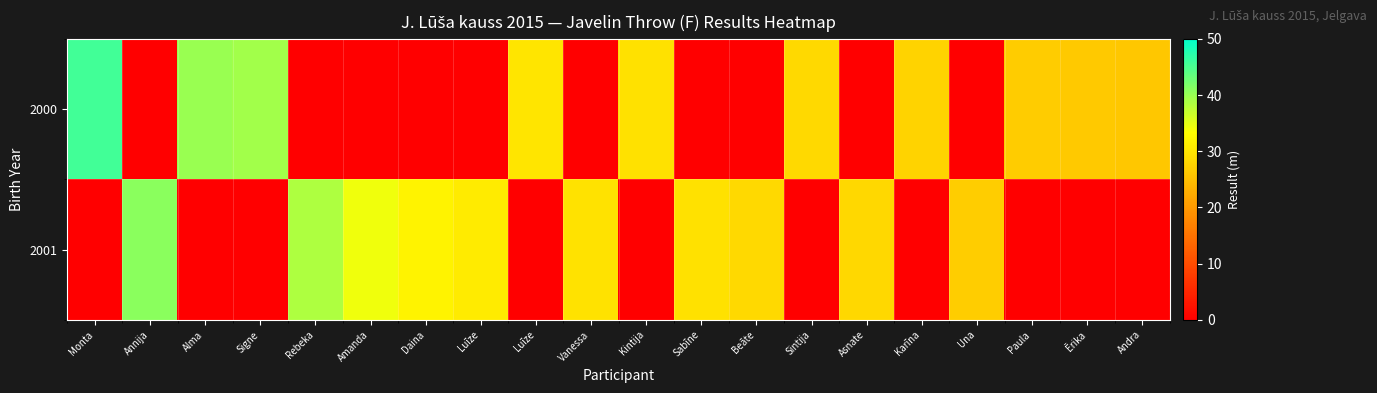

Reading left to right, transcribe all the data shown in this chart.

2000: Monta=45.6	Annija=0.0	Alma=40.0	Signe=39.4	Rebeka=0.0	Amanda=0.0	Daina=0.0	Luīze=0.0	Luīze=29.9	Vanessa=0.0	Kintija=29.5	Sabīne=0.0	Beāte=0.0	Sintija=28.4	Asnate=0.0	Karīna=27.6	Una=0.0	Paula=26.6	Ērika=26.3	Andra=26.0
2001: Monta=0.0	Annija=41.0	Alma=0.0	Signe=0.0	Rebeka=38.5	Amanda=34.3	Daina=31.8	Luīze=30.8	Luīze=0.0	Vanessa=29.6	Kintija=0.0	Sabīne=29.4	Beāte=28.4	Sintija=0.0	Asnate=28.2	Karīna=0.0	Una=26.8	Paula=0.0	Ērika=0.0	Andra=0.0